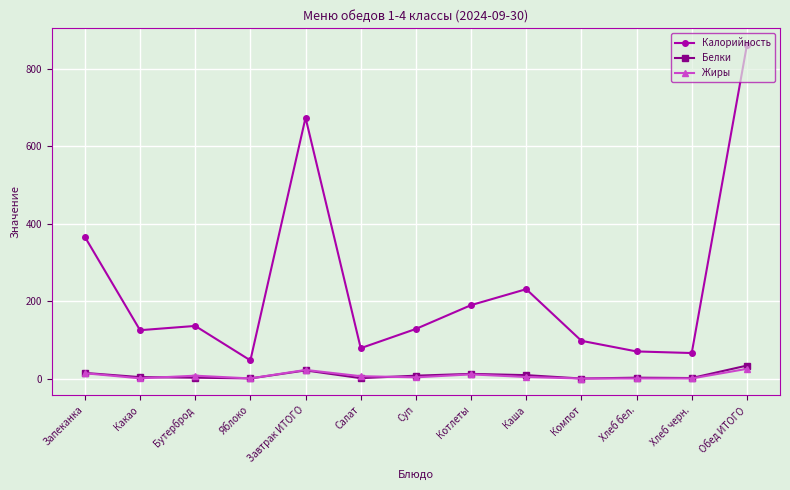

At which category does Калорийность reach its first local valley?

Какао